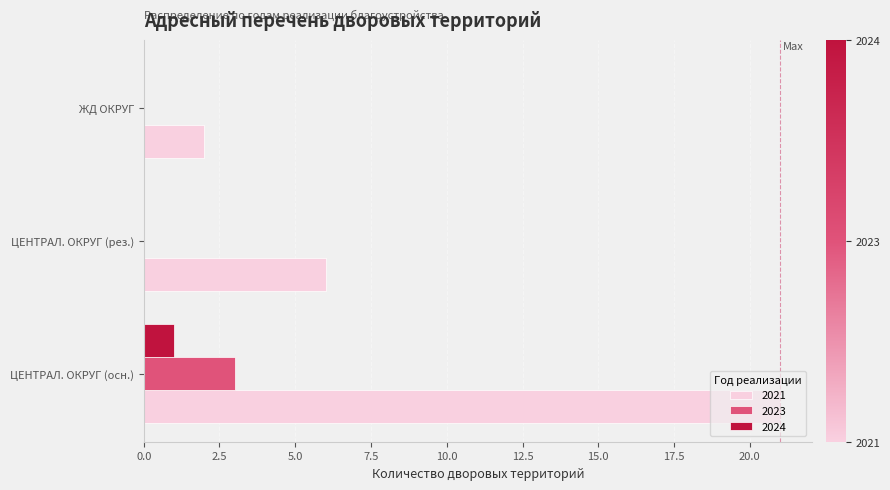

Count the number of data series in this chart.

3